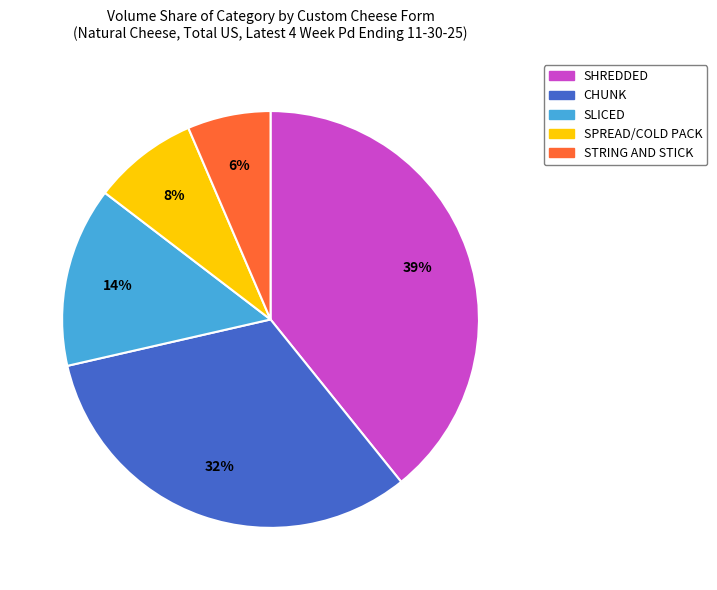

Is it true that SPREAD/COLD PACK is 20% of the pie?

False